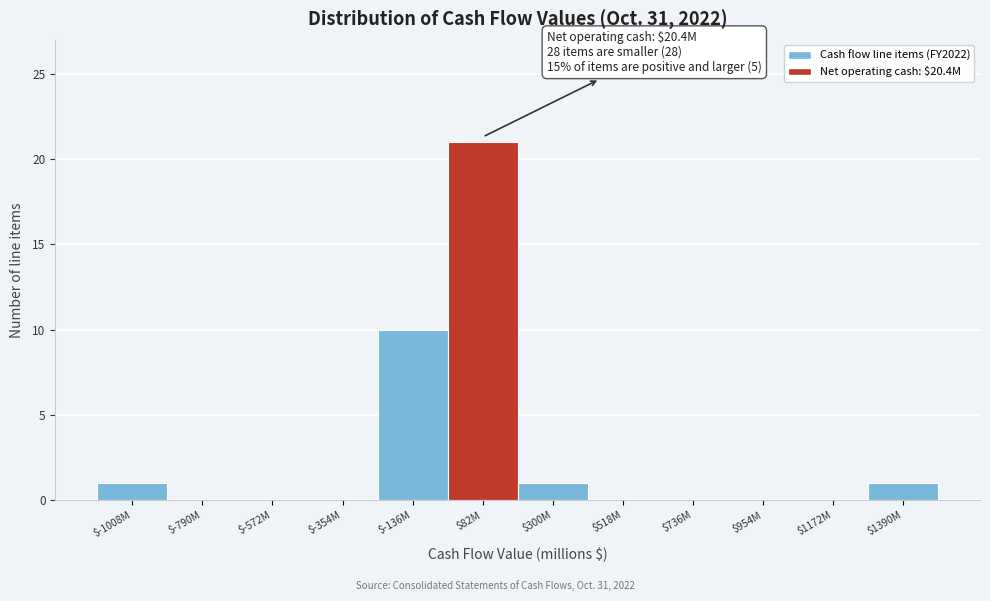

What is the sum of all values?

34